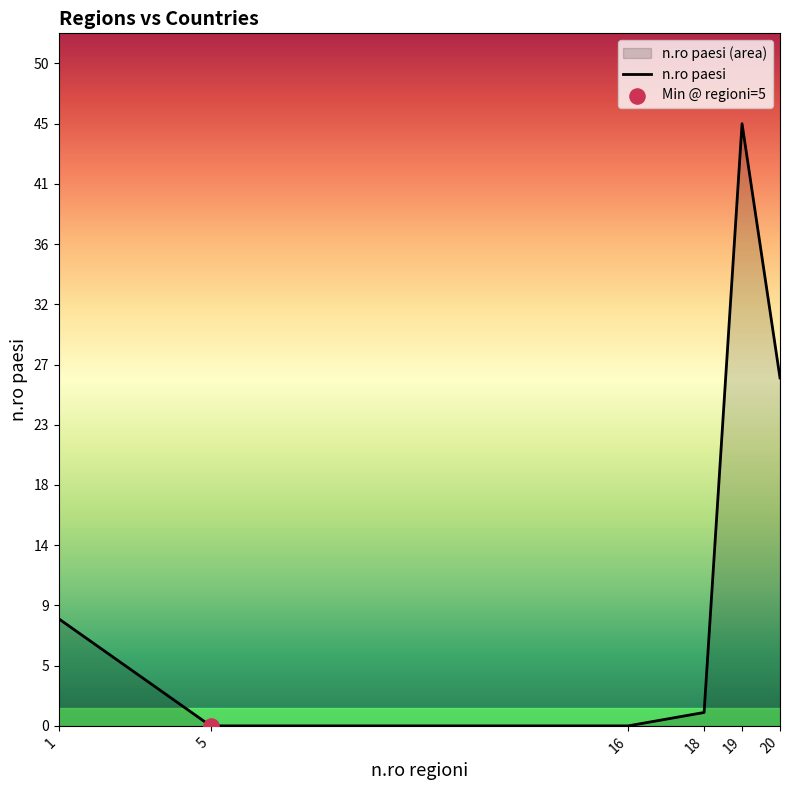

Which has a higher value, 20 or 5?

20